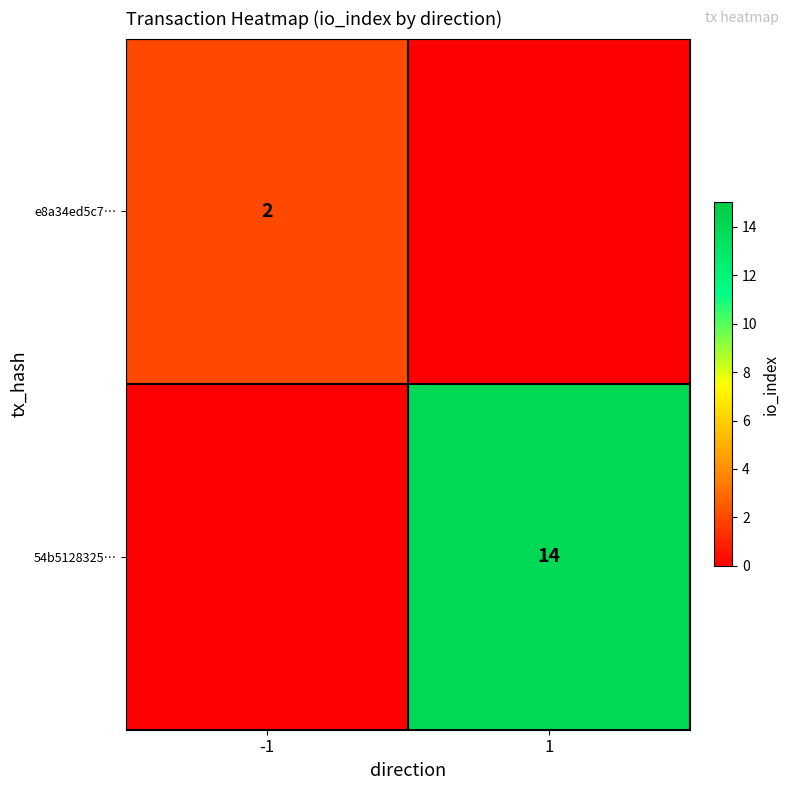

At which label is e8a34ed5c7… closest to 1?

-1